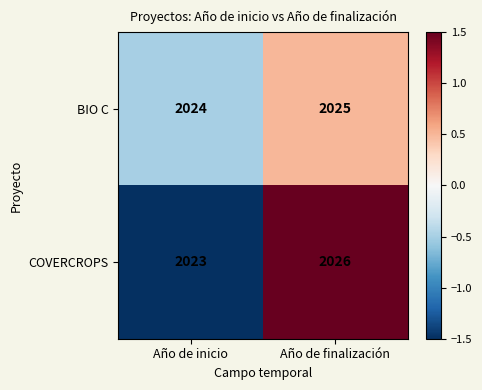

Reading right to left, what are all the values shown in this chart?

BIO C: Año de finalización=2025	Año de inicio=2024
COVERCROPS: Año de finalización=2026	Año de inicio=2023